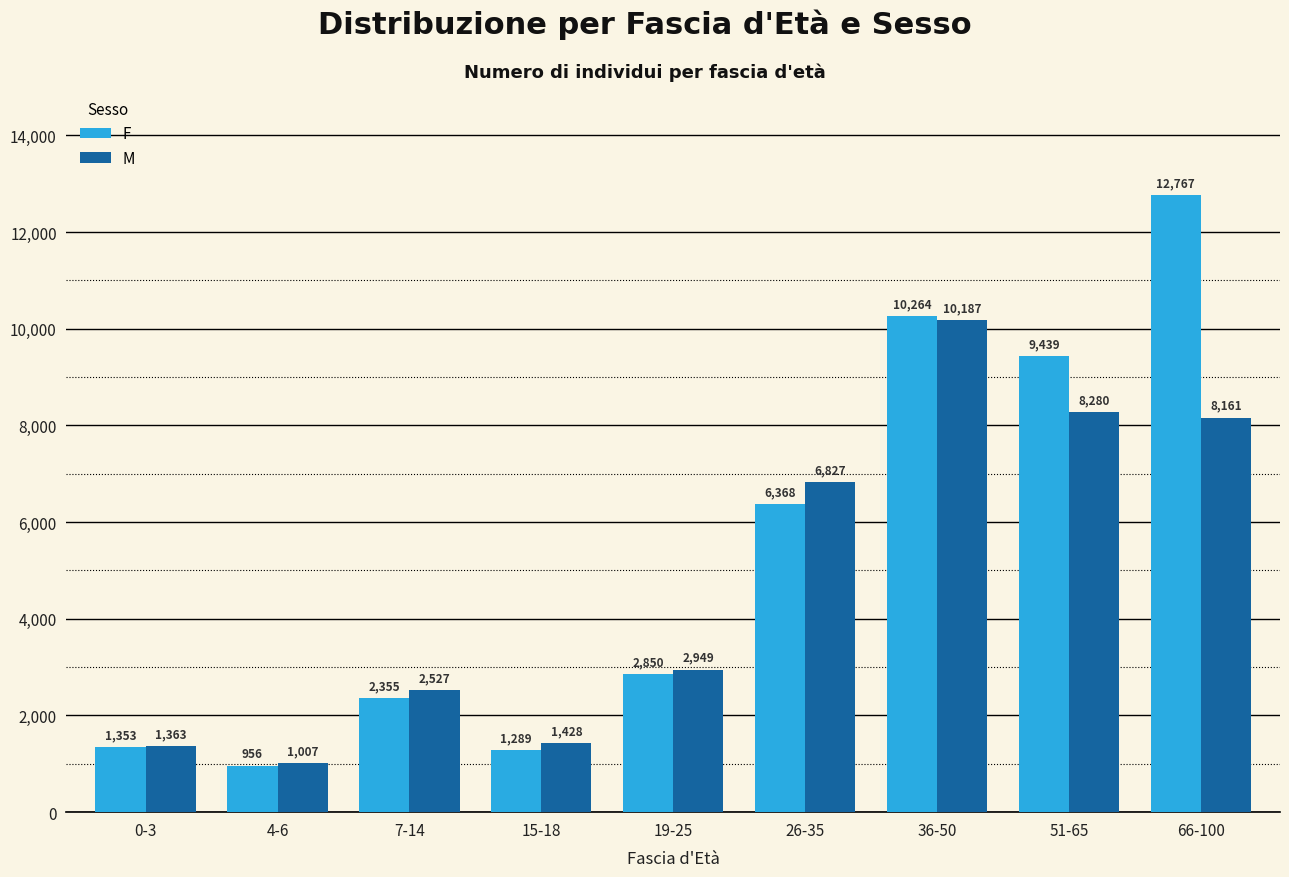

True or false: M has a value of 1363 at 0-3.

True